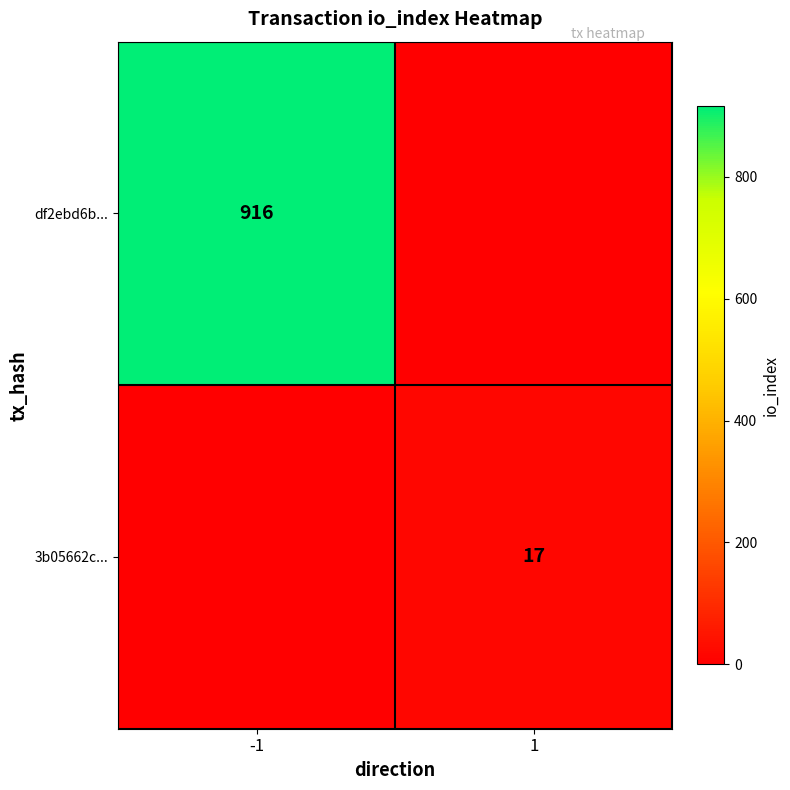

True or false: 3b05662c... has a value of 30 at 1.

False